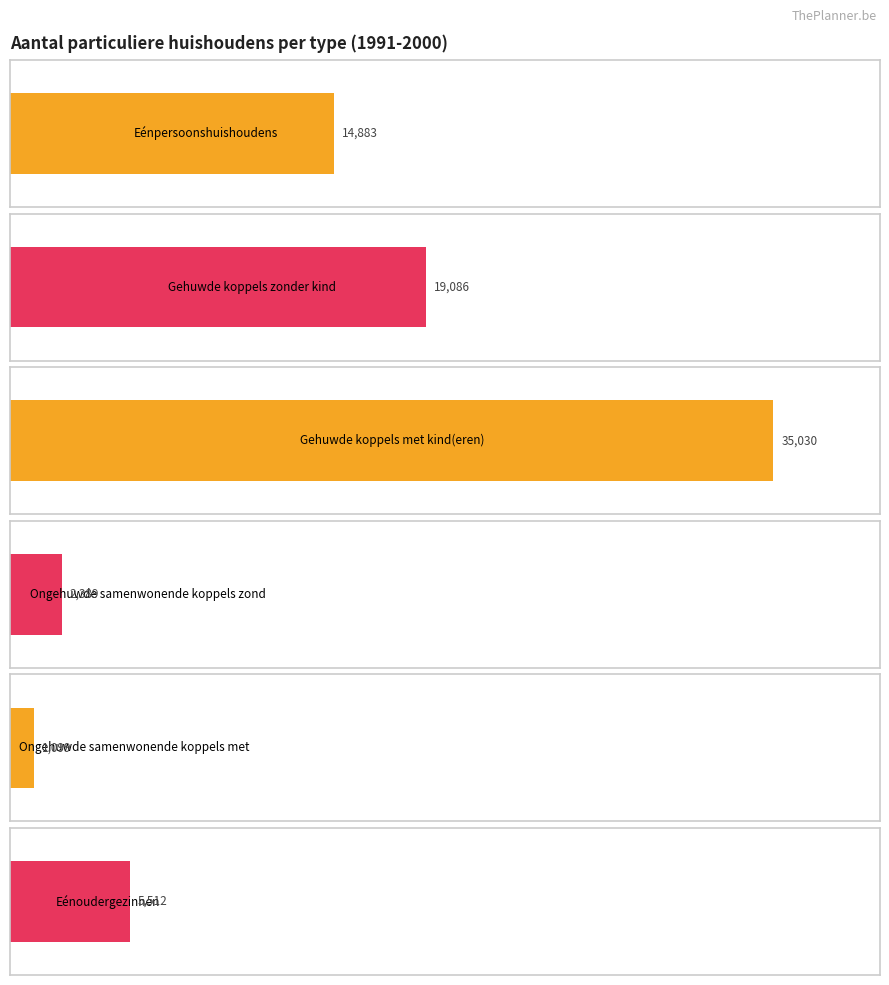

Are the bars horizontal?

Yes